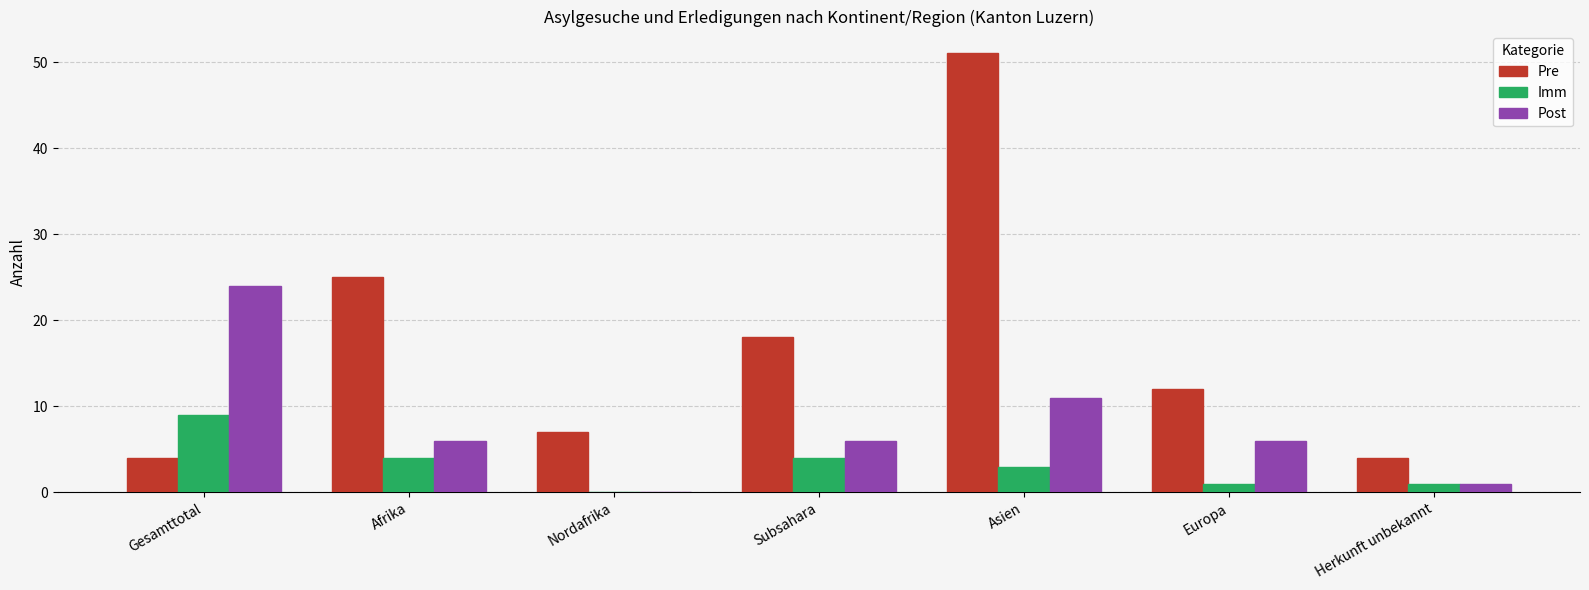

Reading right to left, what are all the values shown in this chart?

Pre: Herkunft unbekannt=4	Europa=12	Asien=51	Subsahara=18	Nordafrika=7	Afrika=25	Gesamttotal=4
Imm: Herkunft unbekannt=1	Europa=1	Asien=3	Subsahara=4	Nordafrika=0	Afrika=4	Gesamttotal=9
Post: Herkunft unbekannt=1	Europa=6	Asien=11	Subsahara=6	Nordafrika=0	Afrika=6	Gesamttotal=24